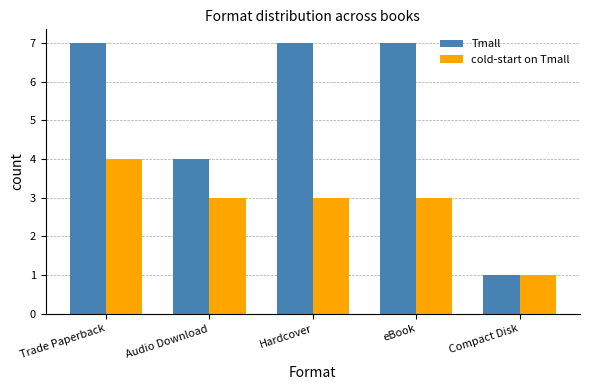

Which series changed the most between Audio Download and eBook?

Tmall